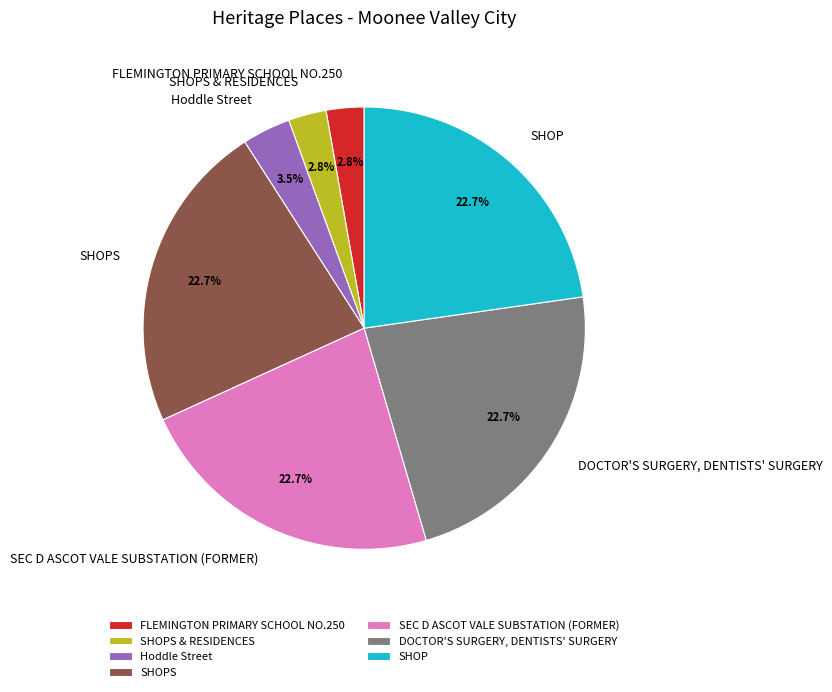

What is the ratio of the value at SHOP to the value at DOCTOR'S SURGERY, DENTISTS' SURGERY?

1.0